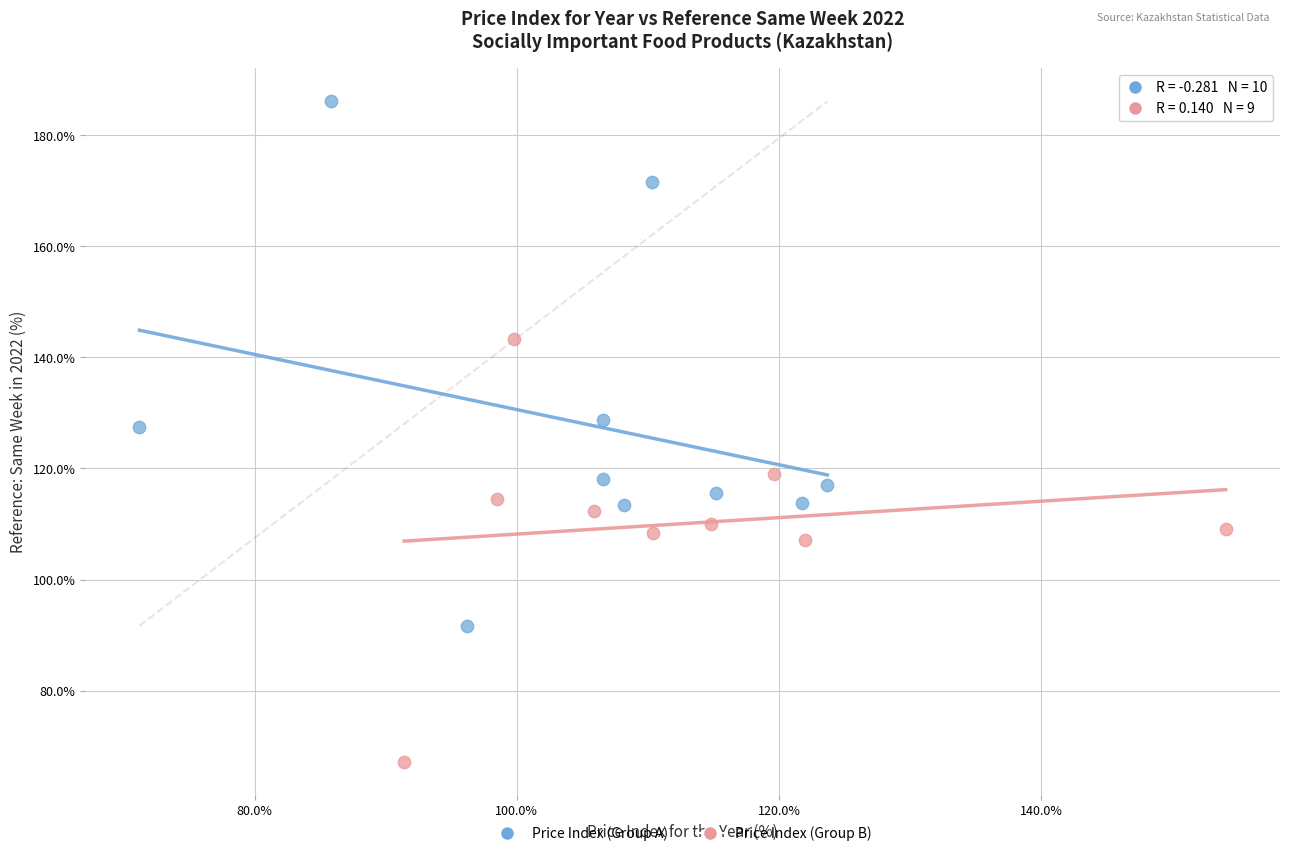

Which series reaches the minimum Y coordinate?

Price Index (Group B)